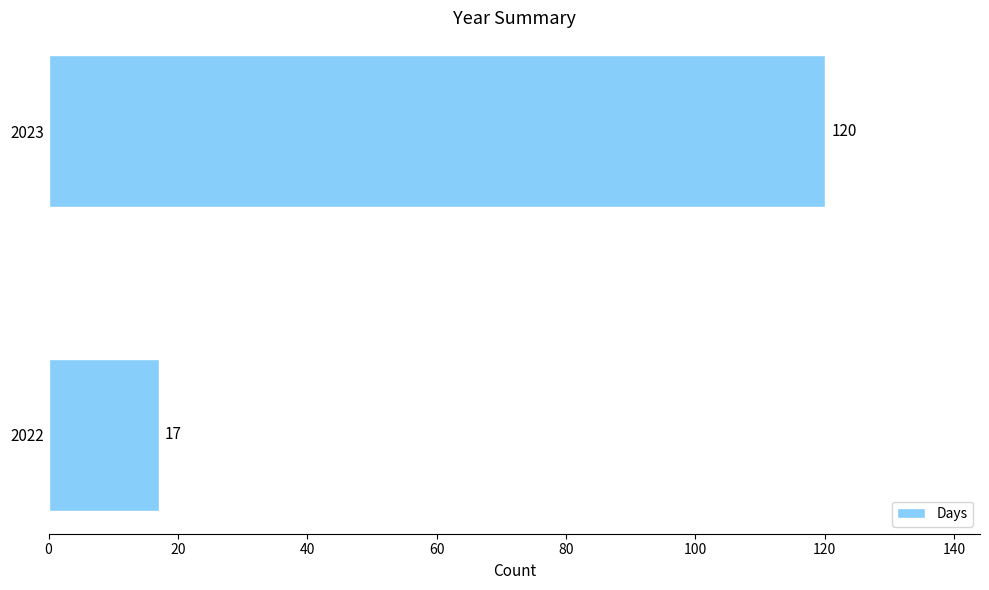

How many series are shown in this chart?

1